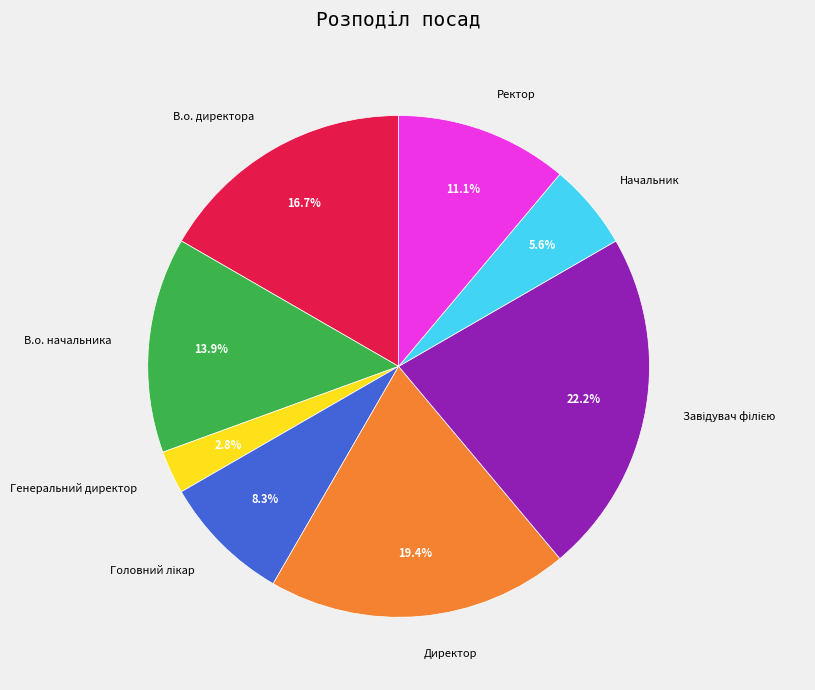

What is the smallest slice in the pie chart?

Генеральний директор